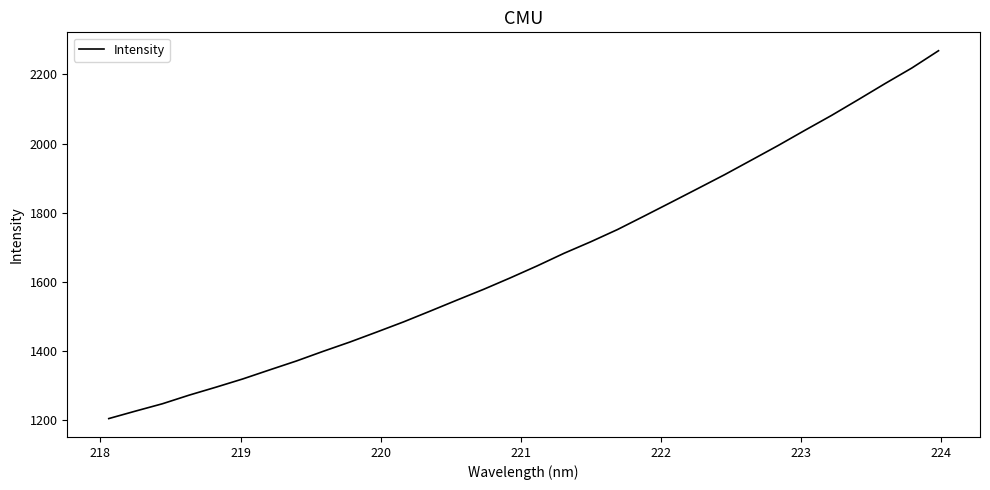

What is the difference between the maximum and minimum values?

1064.4